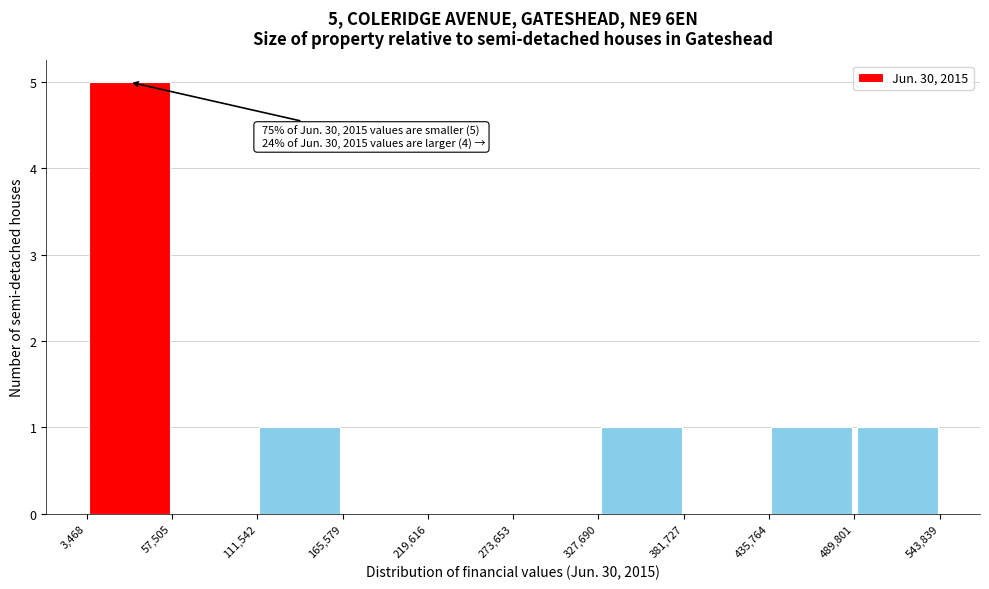

Which range on the x-axis has the tallest bar?

3,468 to 57,505